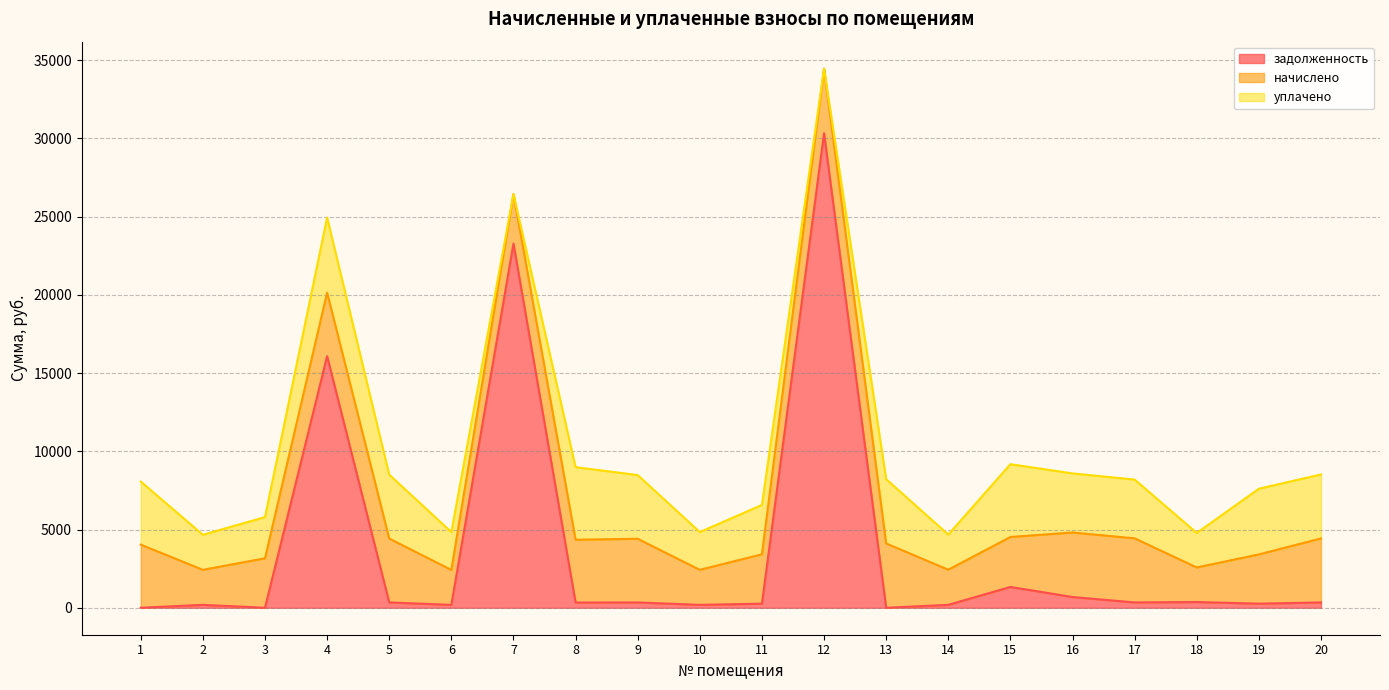

What is the maximum value shown in the chart?

30326.1